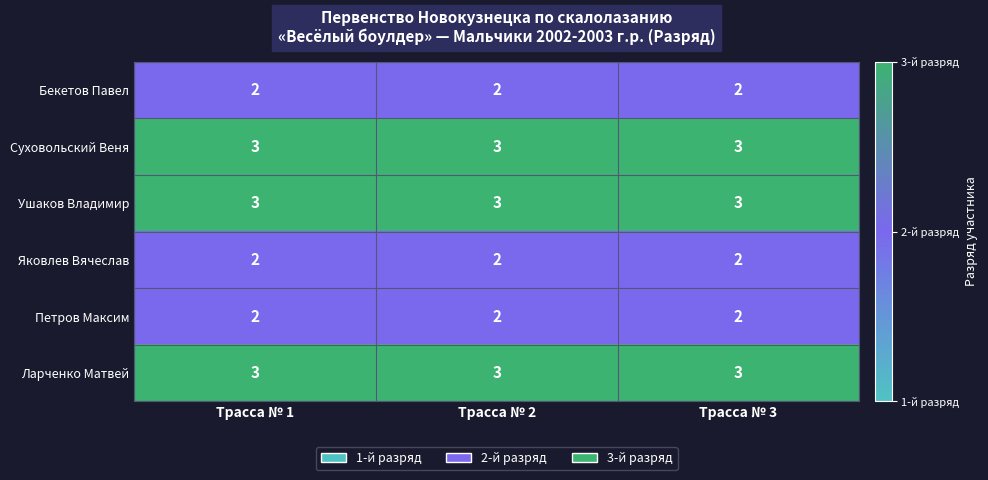

The Петров Максим series shows 0 at Трасса № 1. True or false?

False